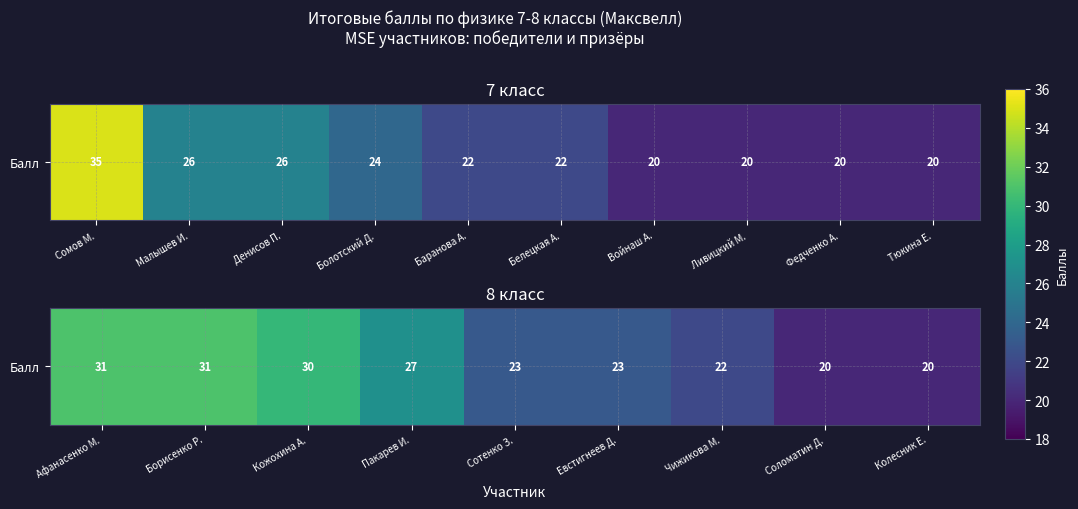

Which has a higher value, Колесник Е. or Соломатин Д.?

Колесник Е.